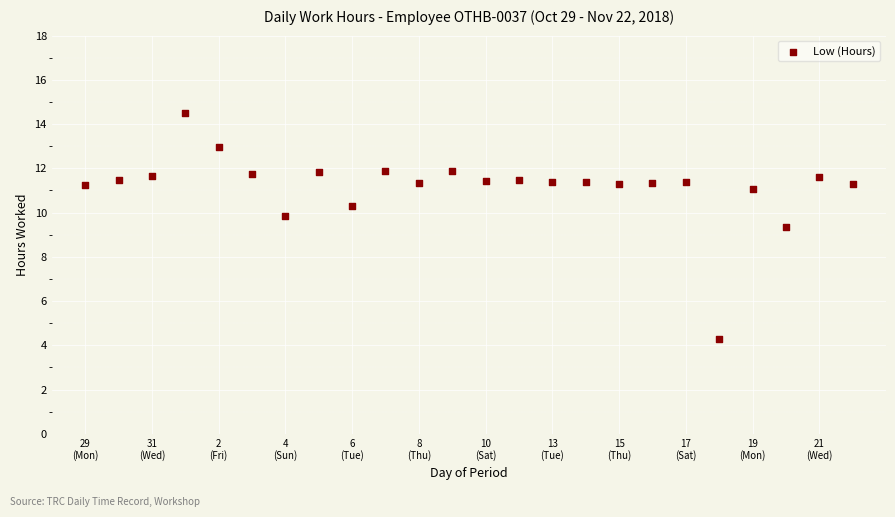

What Y value in the scatter plot is closest to 9?

9.3